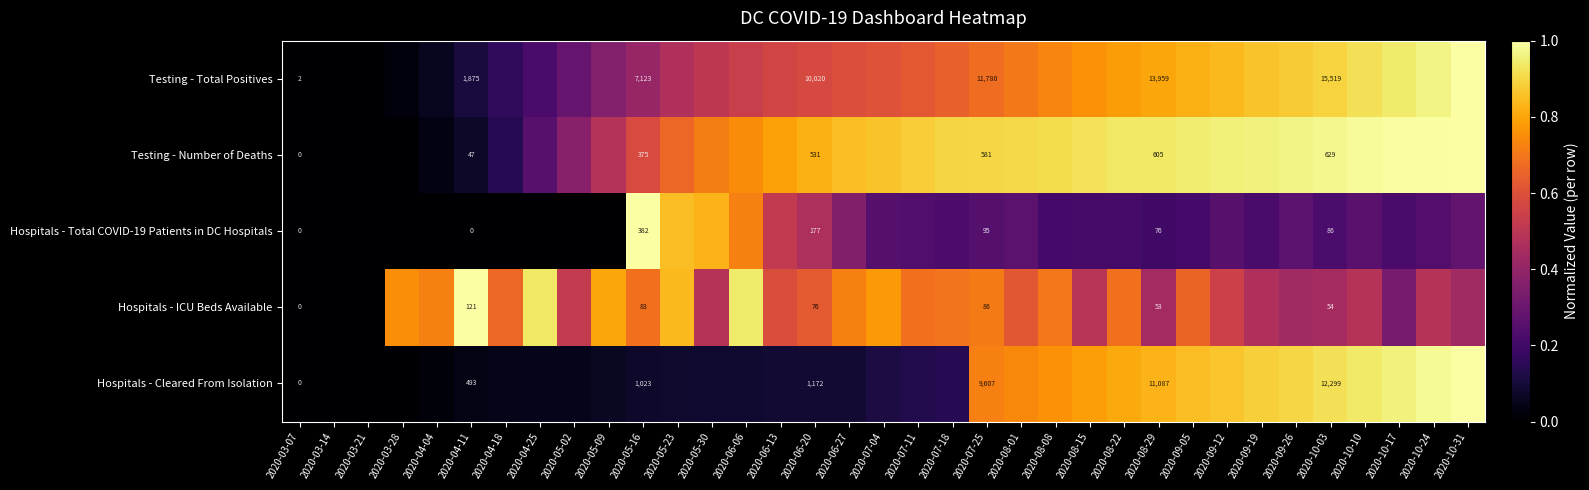

At how many categories does at least one series exceed 0?

34